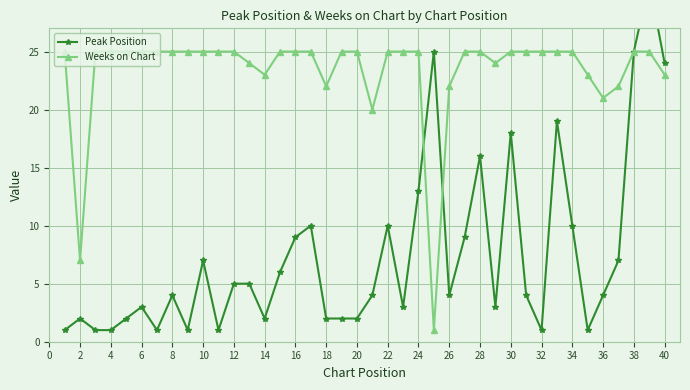

How many lines are shown in the chart?

2